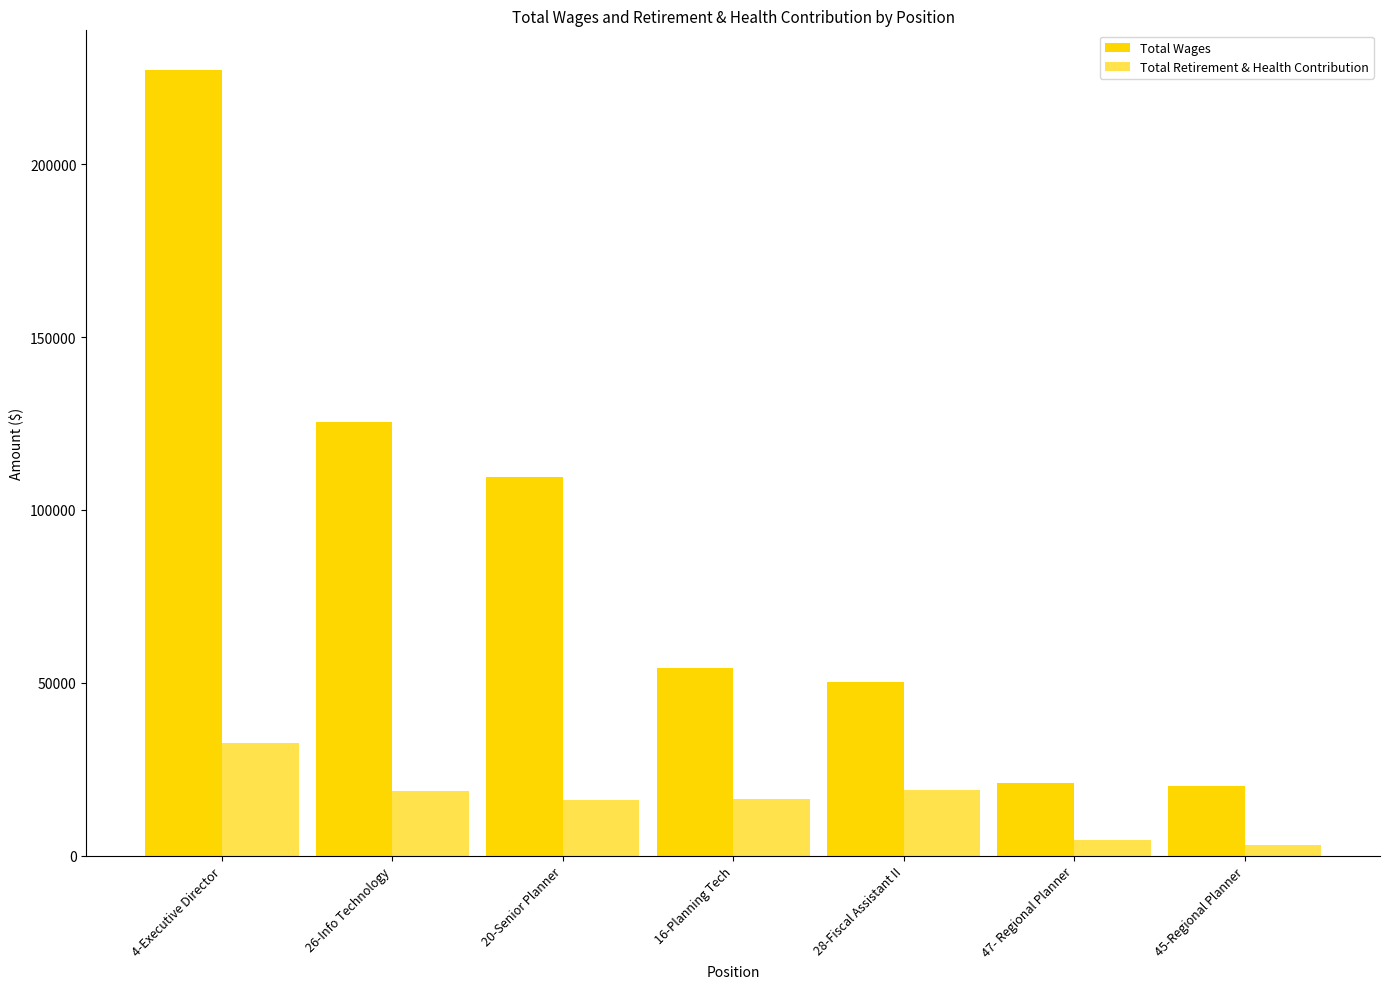

How many data points does each series have?

7